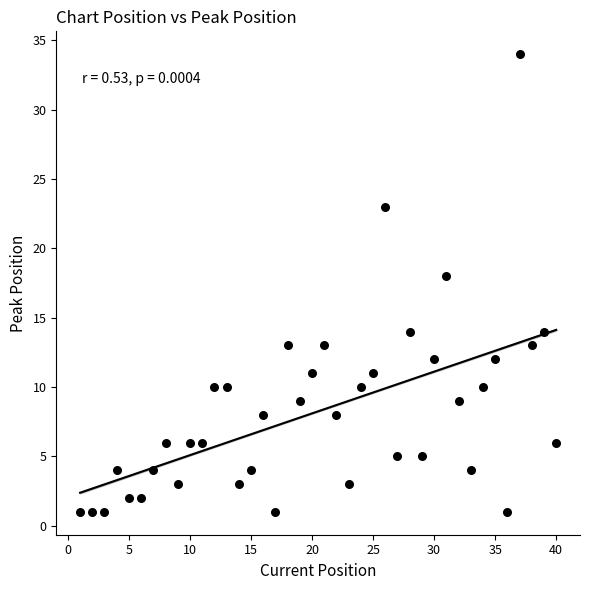

What is the range of X values (max minus min)?

39